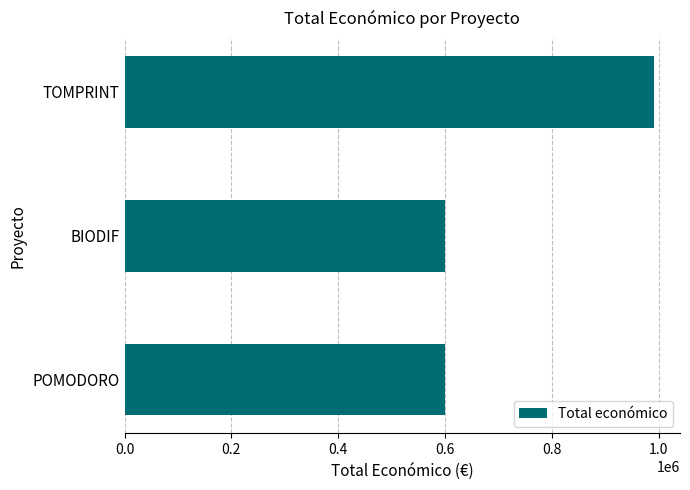

What is the sum of all values?

2189440